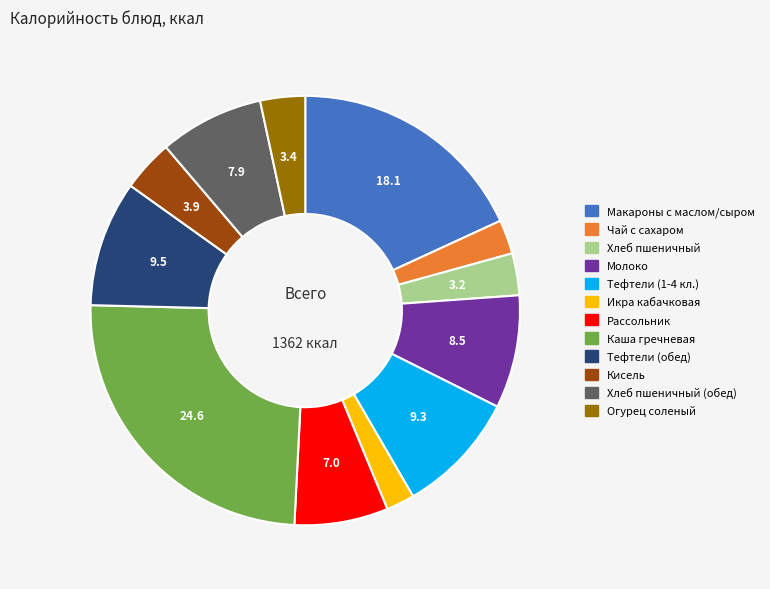

Is there any slice that represents more than half of the pie?

No